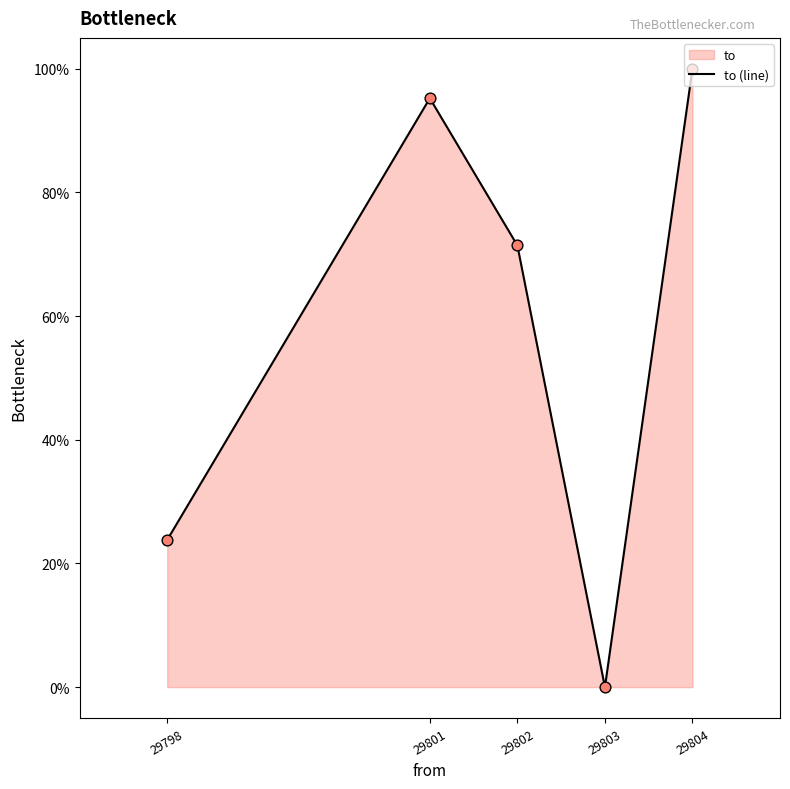

What is the change in value from 29801 to 29803?

-95.2